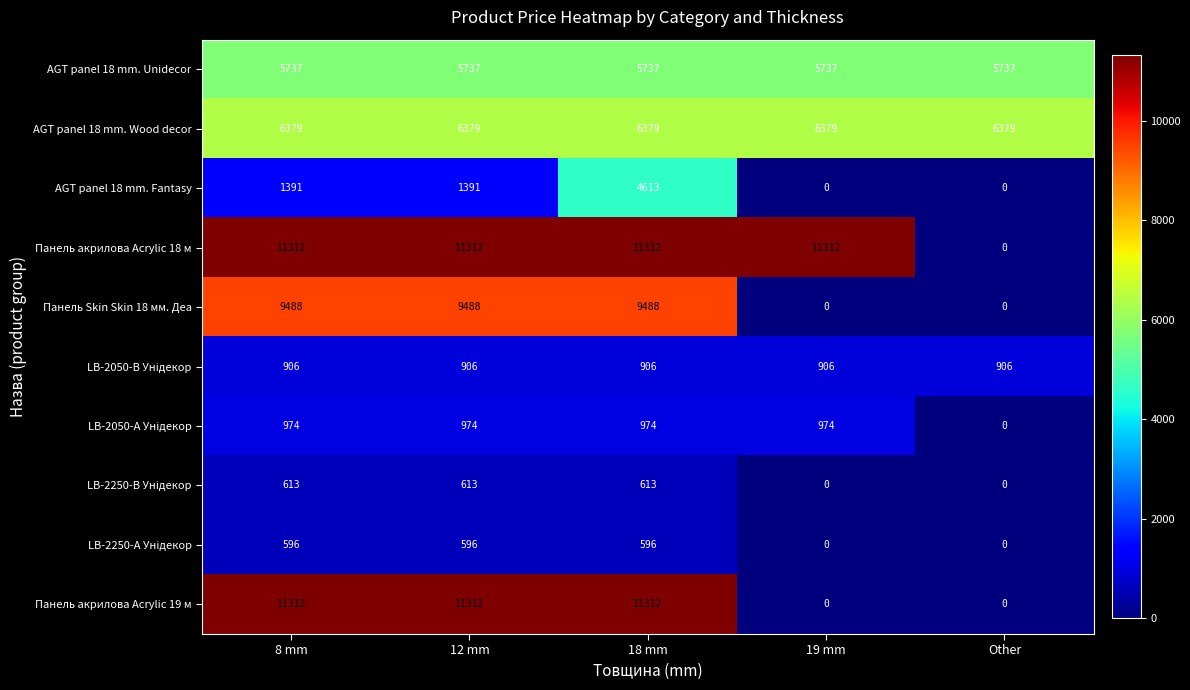

At which label does Панель акрилова Acrylic 18 м reach its minimum?

Other